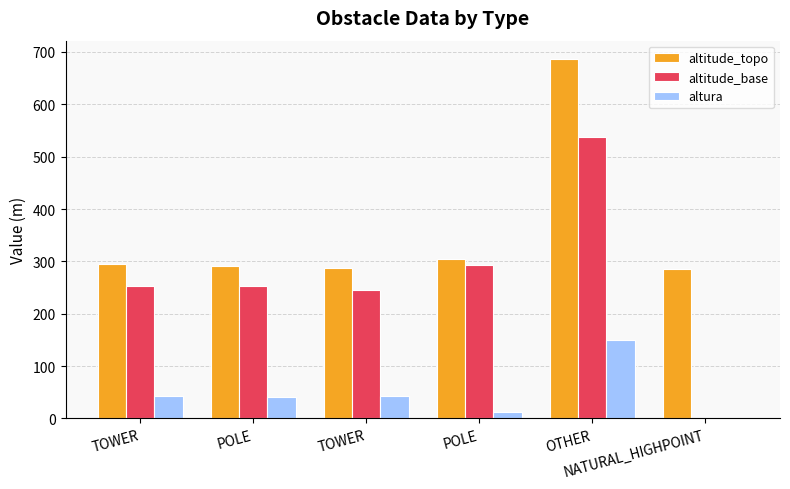

Which has a higher value, TOWER or NATURAL_HIGHPOINT?

TOWER